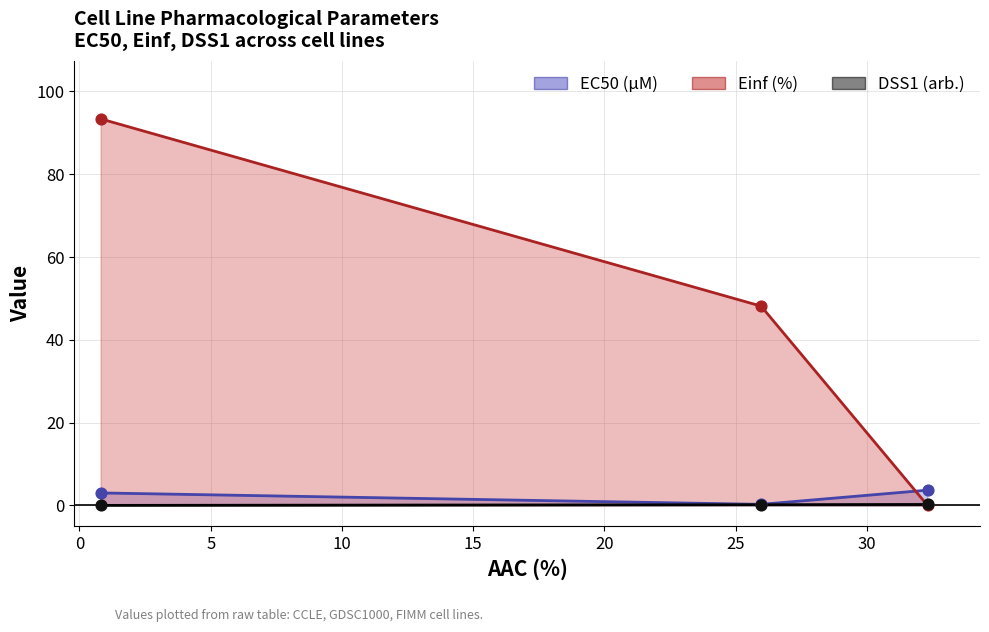

At which category is the sum across all series the highest?

CCLE